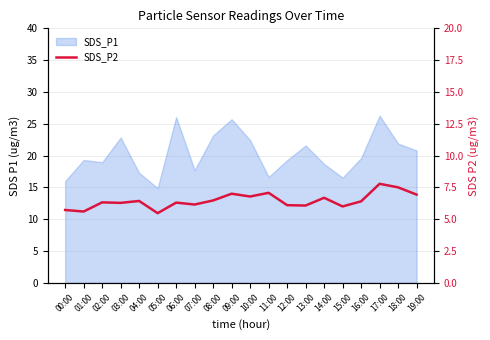

How many points are higher than both their immediate neighbors (excluding endpoints)?

7